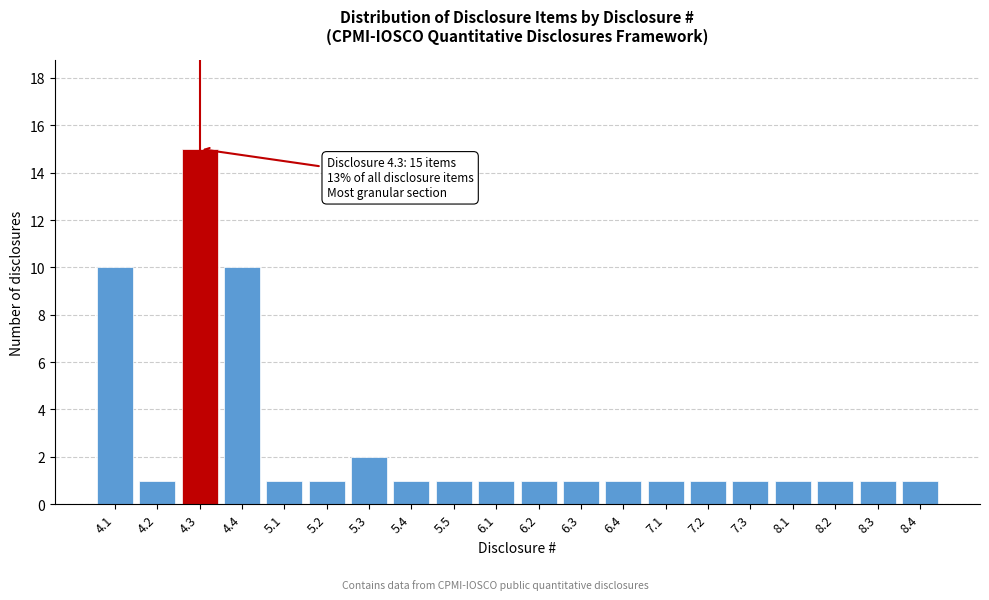

Reading right to left, list all the values displayed in this chart.

8.4=1	8.3=1	8.2=1	8.1=1	7.3=1	7.2=1	7.1=1	6.4=1	6.3=1	6.2=1	6.1=1	5.5=1	5.4=1	5.3=2	5.2=1	5.1=1	4.4=10	4.3=15	4.2=1	4.1=10